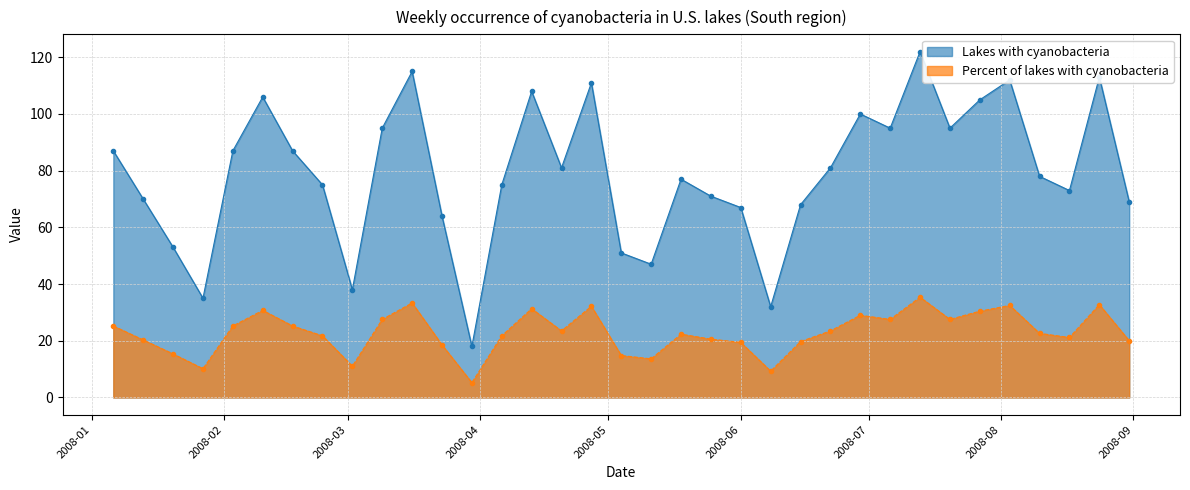

What are all the series names shown in the legend?

Lakes with cyanobacteria, Percent of lakes with cyanobacteria